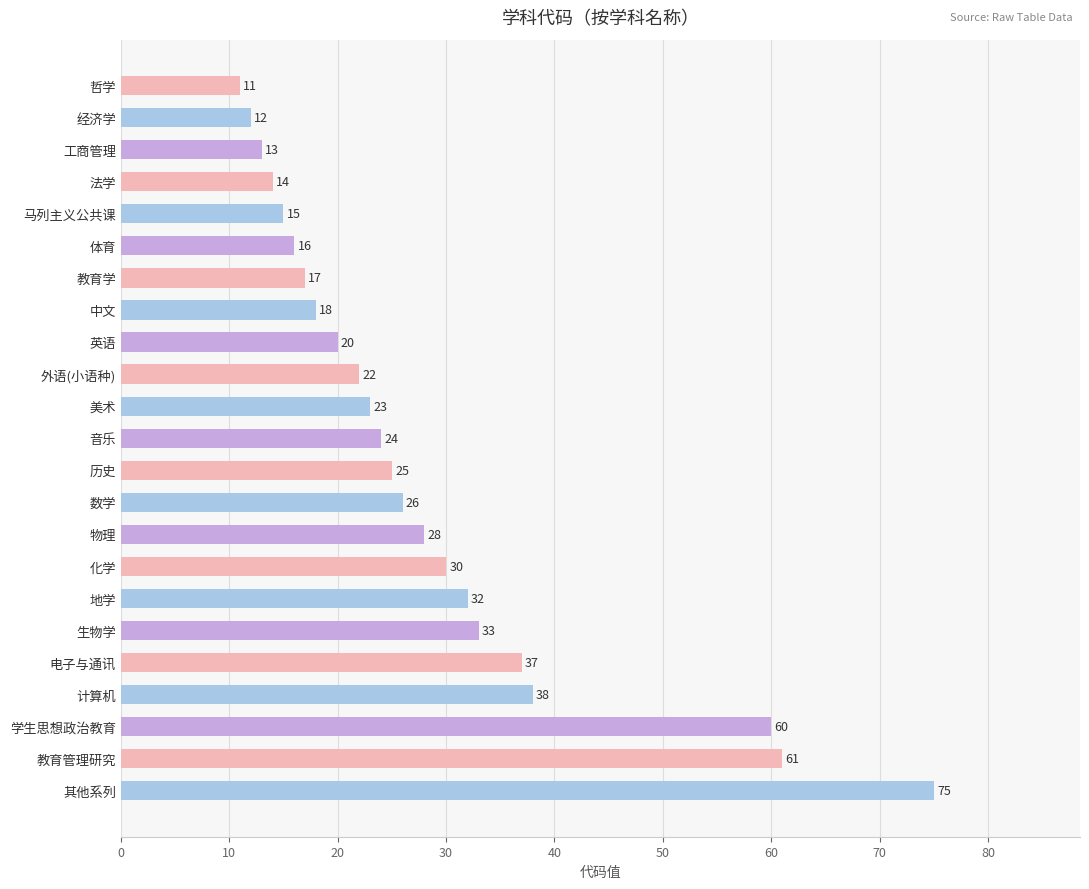

What is the change in value from 外语(小语种) to 物理?

+6